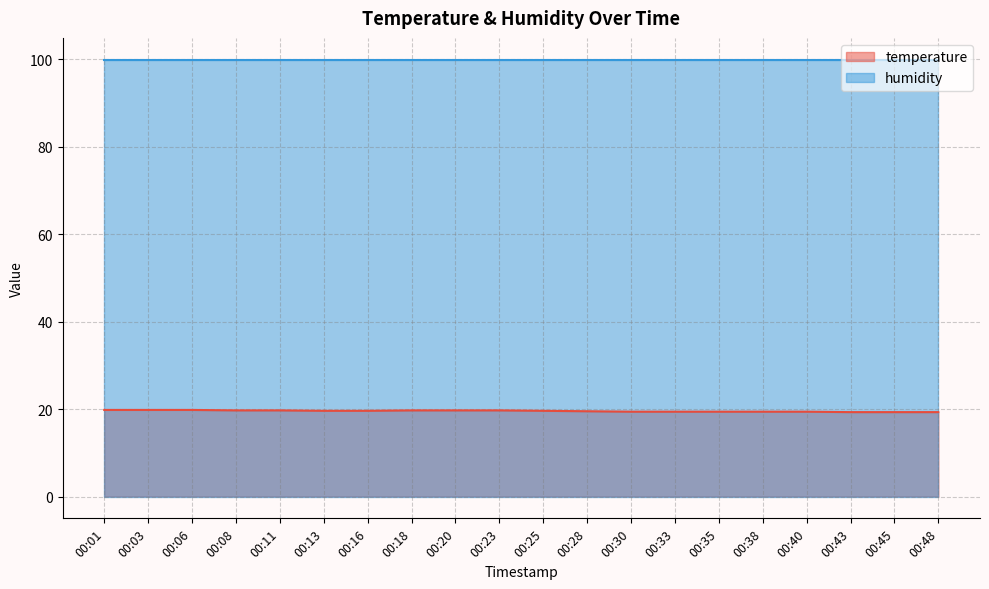

At which category does the chart reach its peak across all series?

00:01